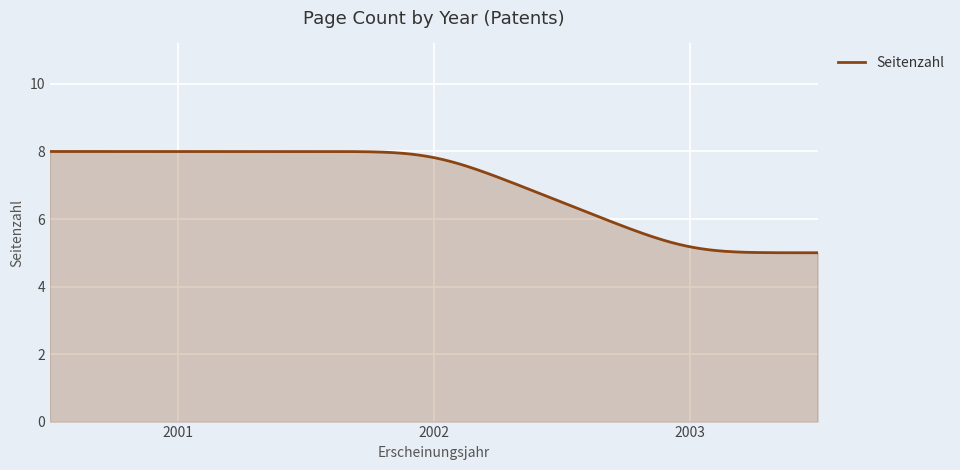

What is the smallest value displayed?

5.0